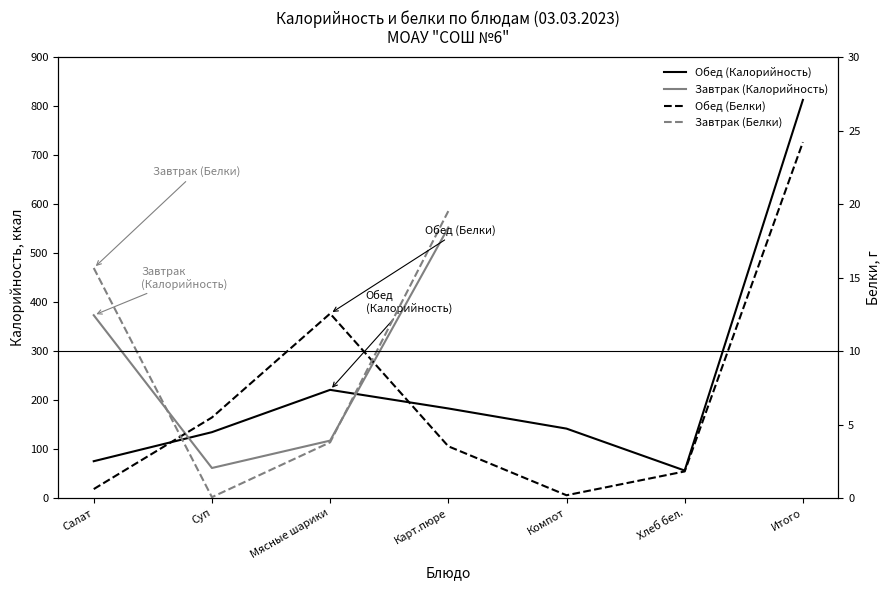

Which category has the highest value in the Завтрак (Белки) series?

Карт.пюре